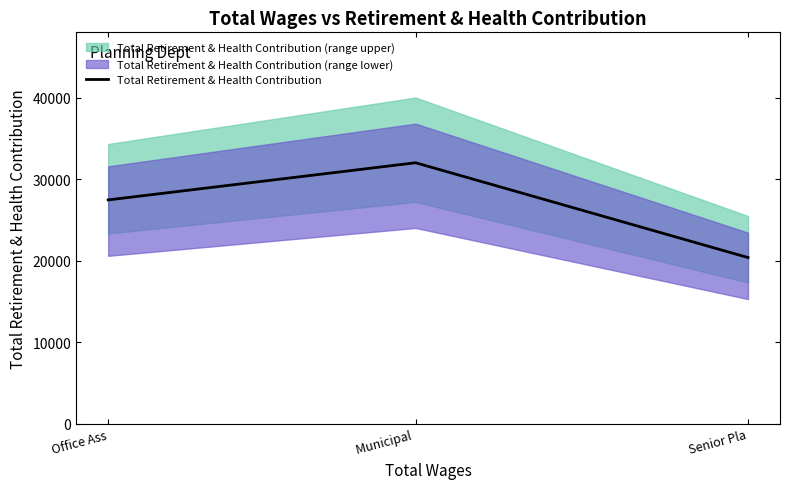

Is this an area chart (filled region under the line)?

No